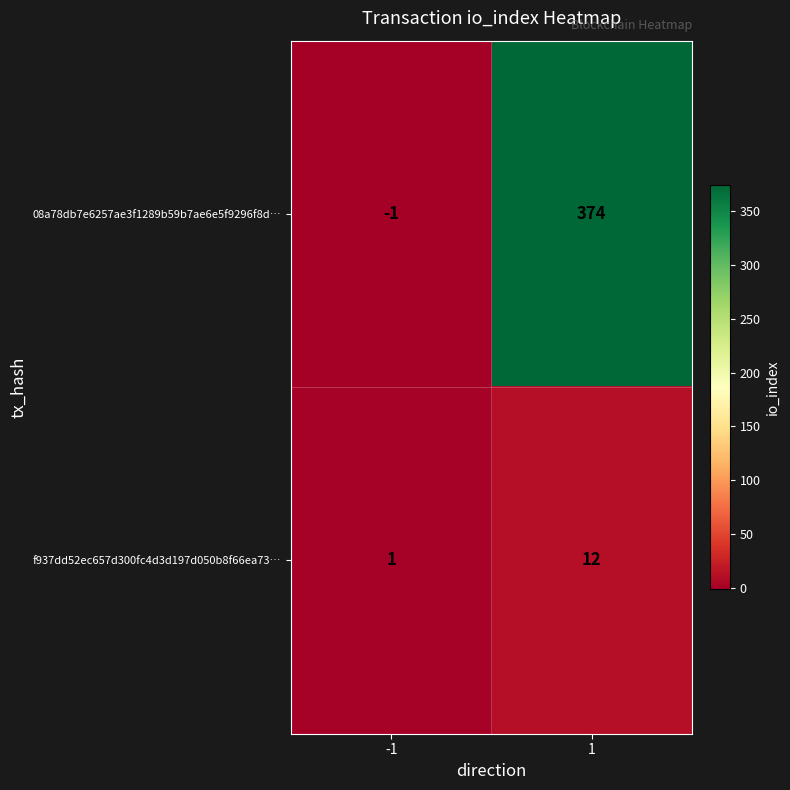

Which series has the largest total across all categories?

08a78db7e6257ae3f1289b59b7ae6e5f9296f8d…